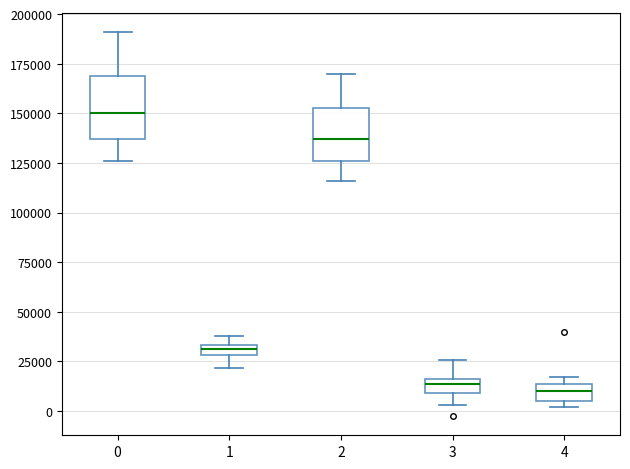

Which box is the tallest, from its lower edge to its upper edge?

0